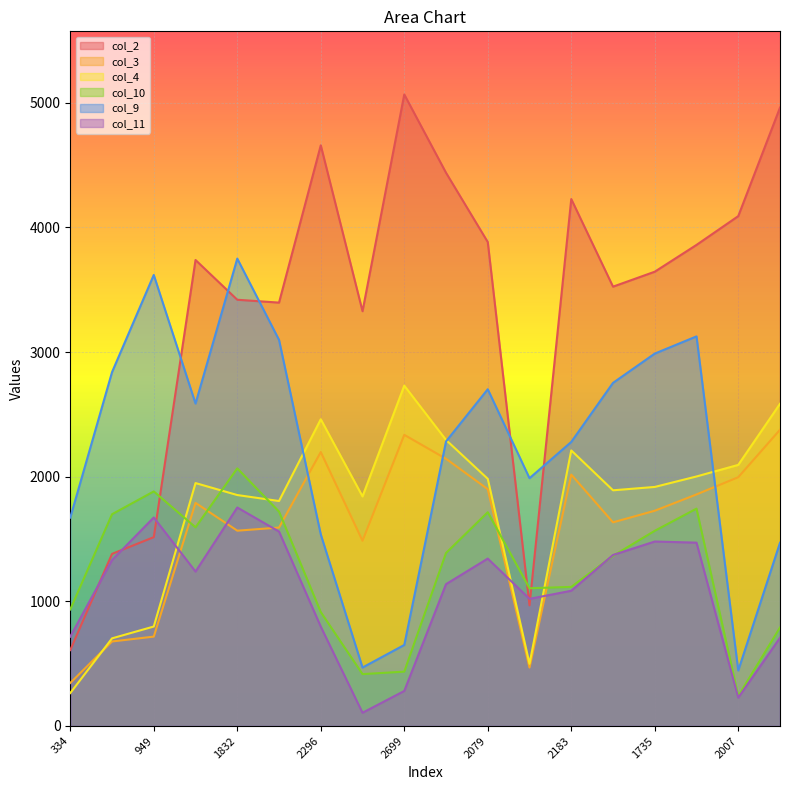

At how many categories does at least one series exceed 1095?

18